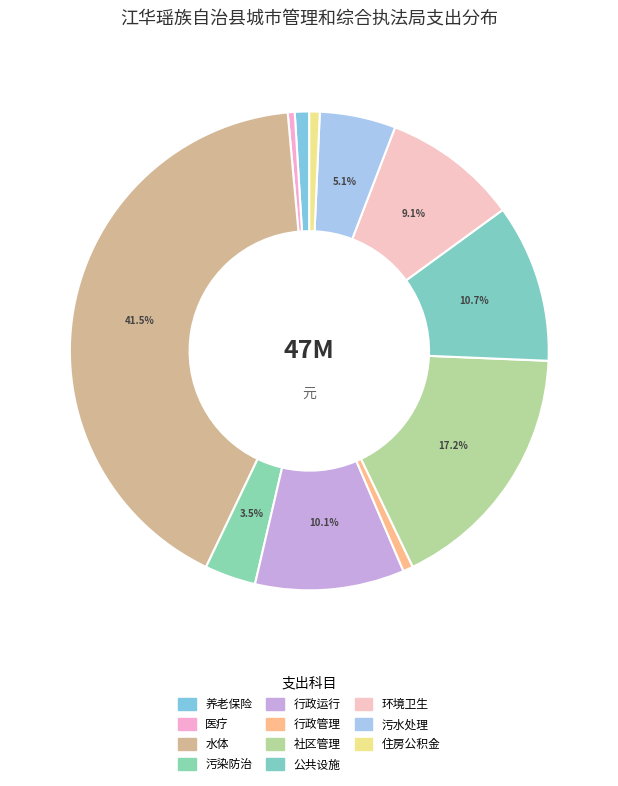

How many slices are in this pie chart?

11